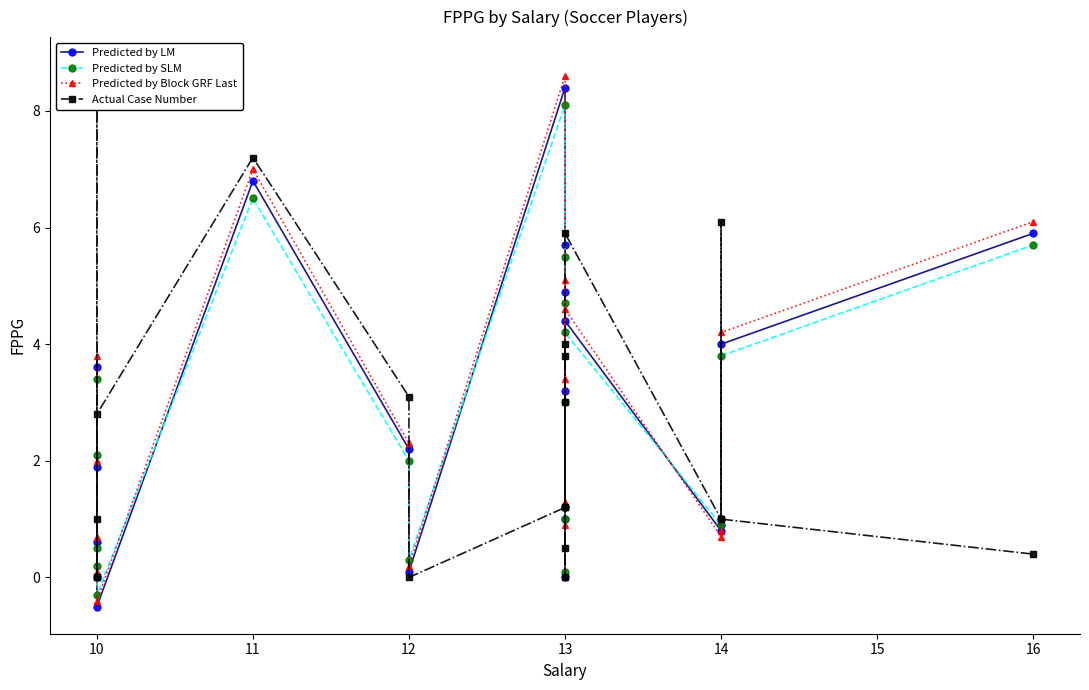

Where is the first local maximum for Predicted by LM?

10